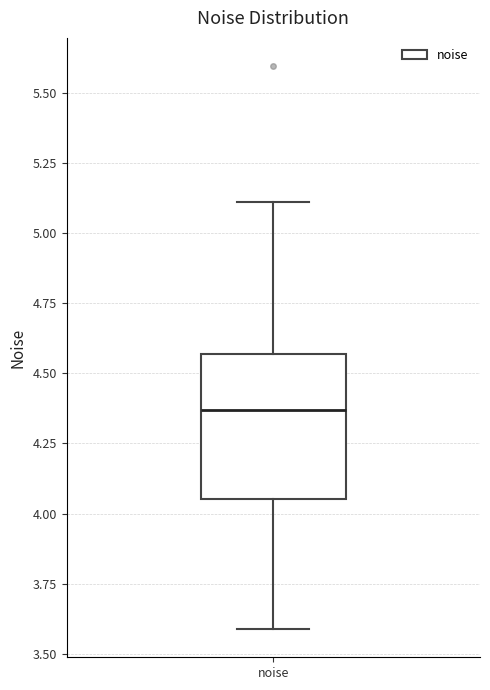

Where is the upper edge of the box for noise on the y-axis? The values are not printed on the chart, so give them approximately, as read against the axis.

4.55